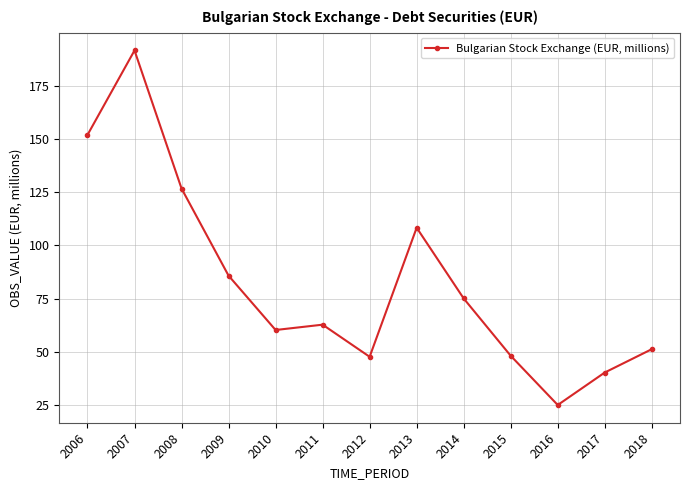

How many points are lower than both their immediate neighbors (excluding endpoints)?

3